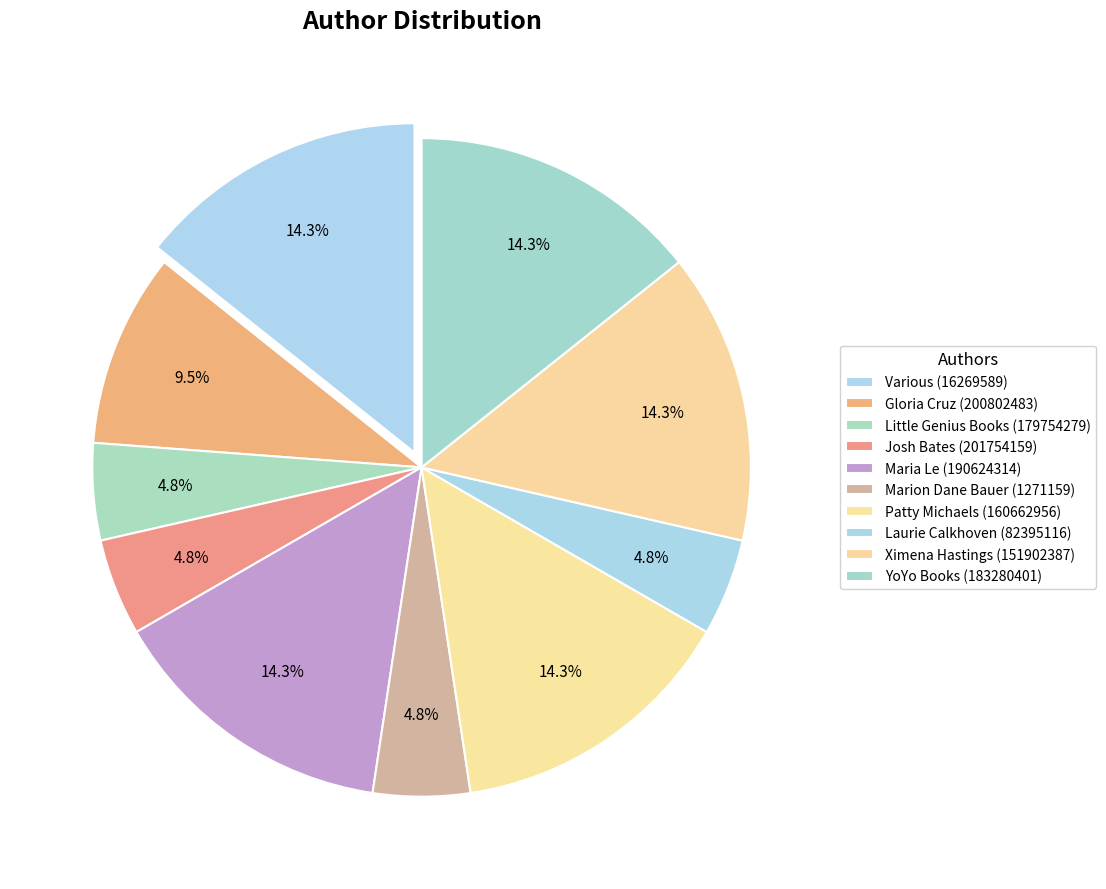

True or false: Maria Le (190624314) accounts for 1% of the total.

False